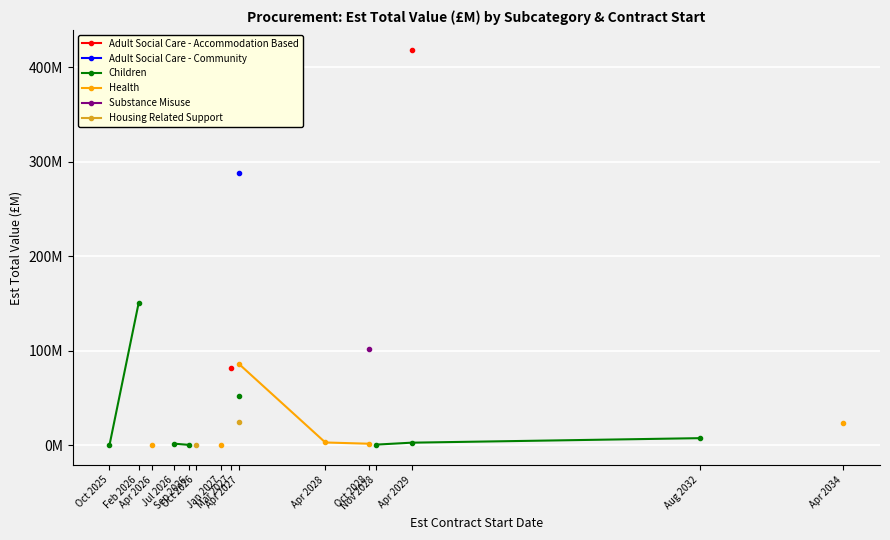

What is the minimum value shown in the chart?

0.1